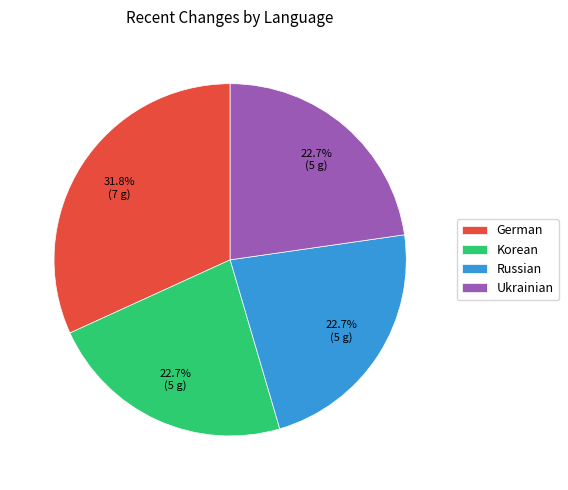

Does any single category account for the majority?

No